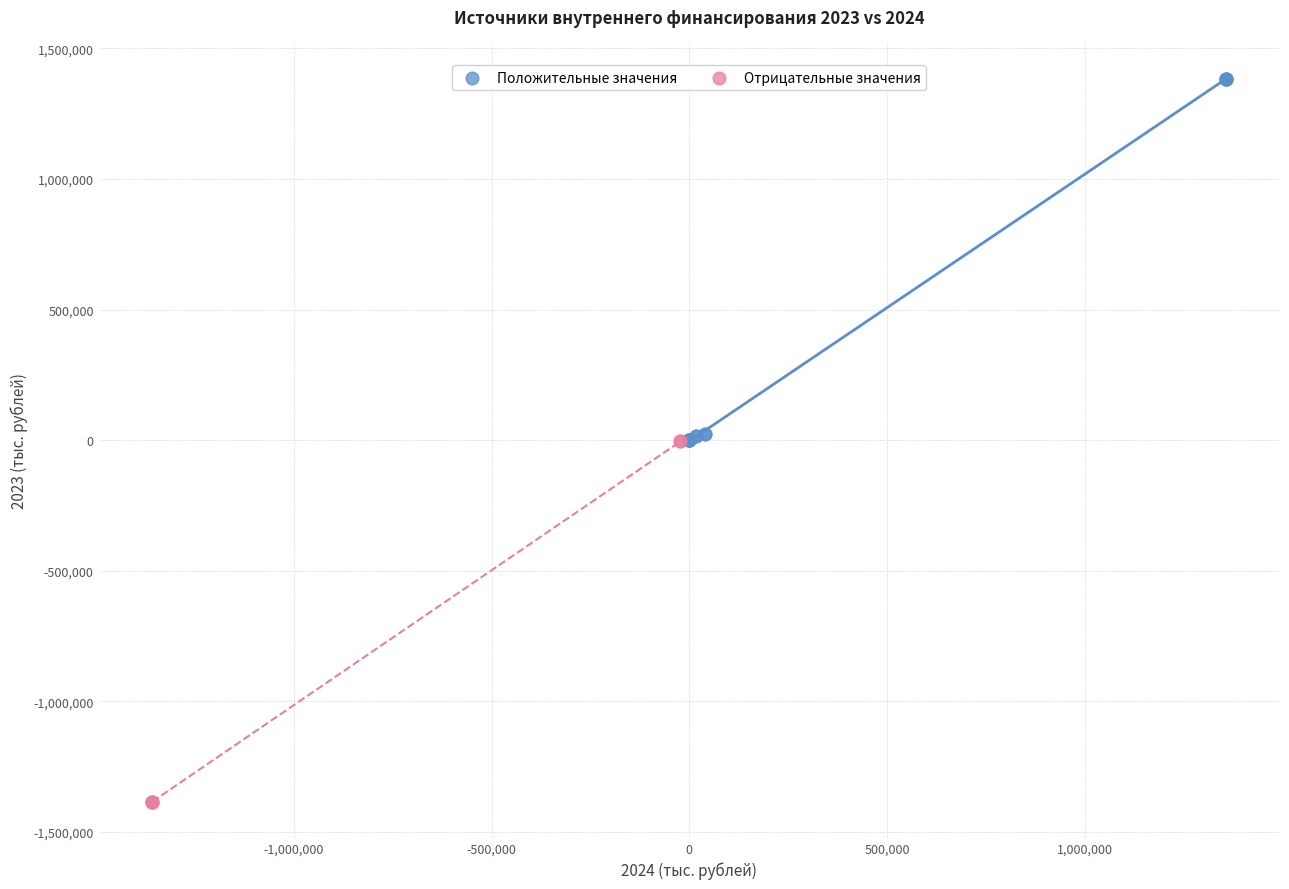

What are all the series names shown in the legend?

Положительные значения, Отрицательные значения